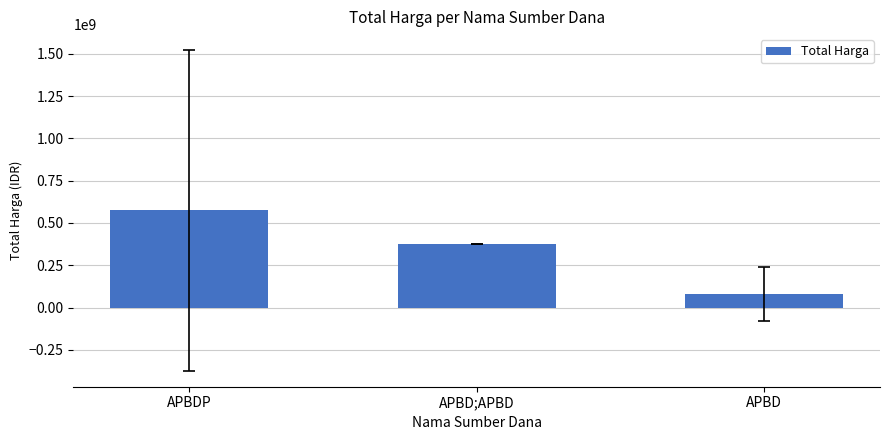

What is the label of the 1st bar from the left?

APBDP